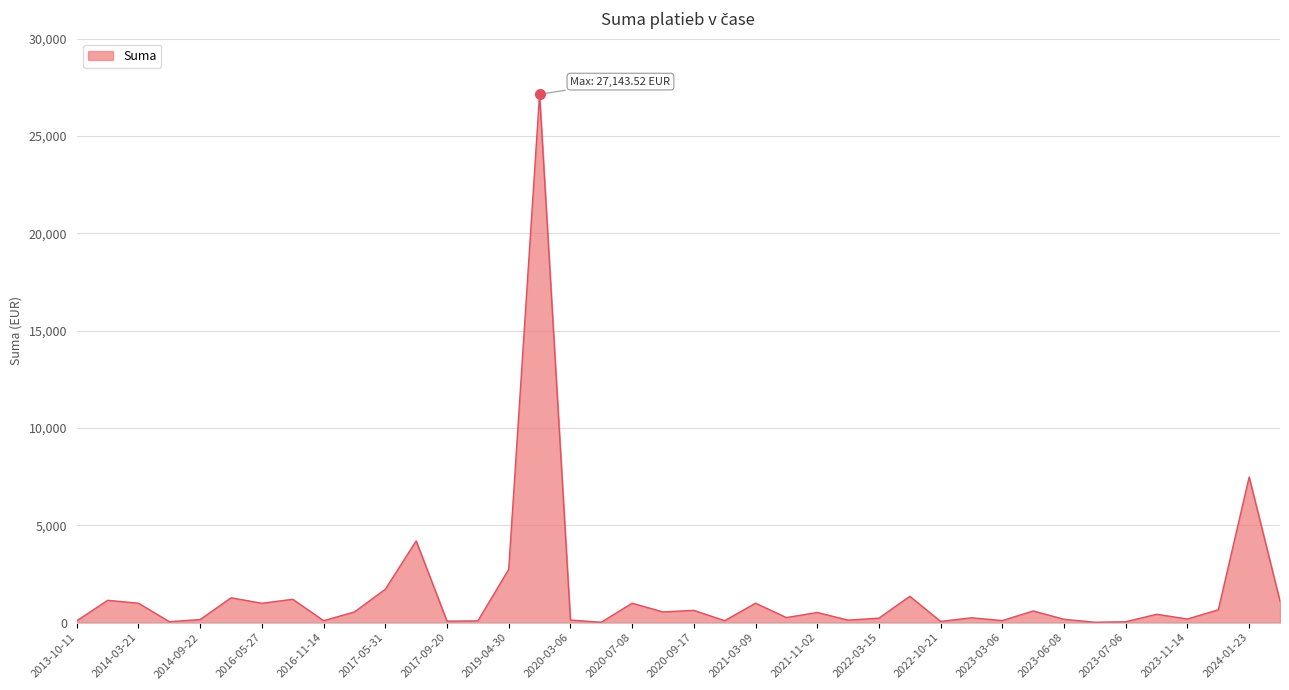

What is the difference between the maximum and minimum values?

27122.6